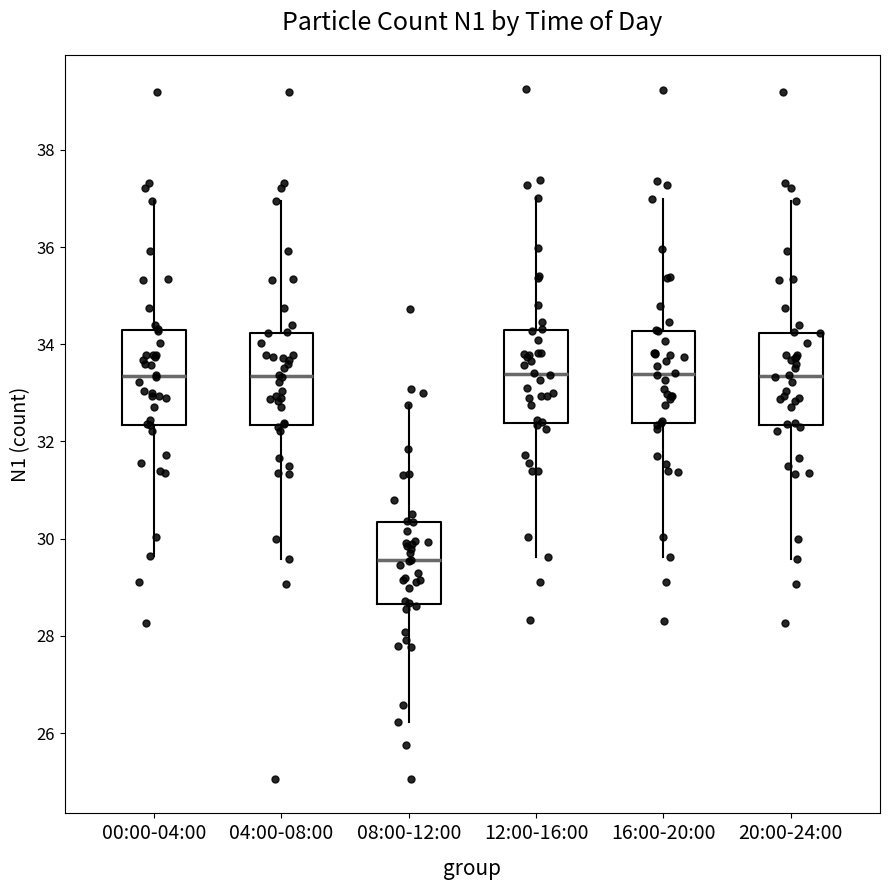

Reading left to right, read every box against the y-axis: the position of its median line, the range the box covers, and the ends of its whiskers. The values are not printed on the chart, so give them approximately, as read against the axis.

00:00-04:00: median 33.4, box 32.4 to 34.2, whiskers 29.6 to 37.0
04:00-08:00: median 33.4, box 32.4 to 34.2, whiskers 29.6 to 37.0
08:00-12:00: median 29.6, box 28.6 to 30.4, whiskers 26.2 to 32.8
12:00-16:00: median 33.4, box 32.4 to 34.2, whiskers 29.6 to 37.0
16:00-20:00: median 33.4, box 32.4 to 34.2, whiskers 29.6 to 37.0
20:00-24:00: median 33.4, box 32.4 to 34.2, whiskers 29.6 to 37.0